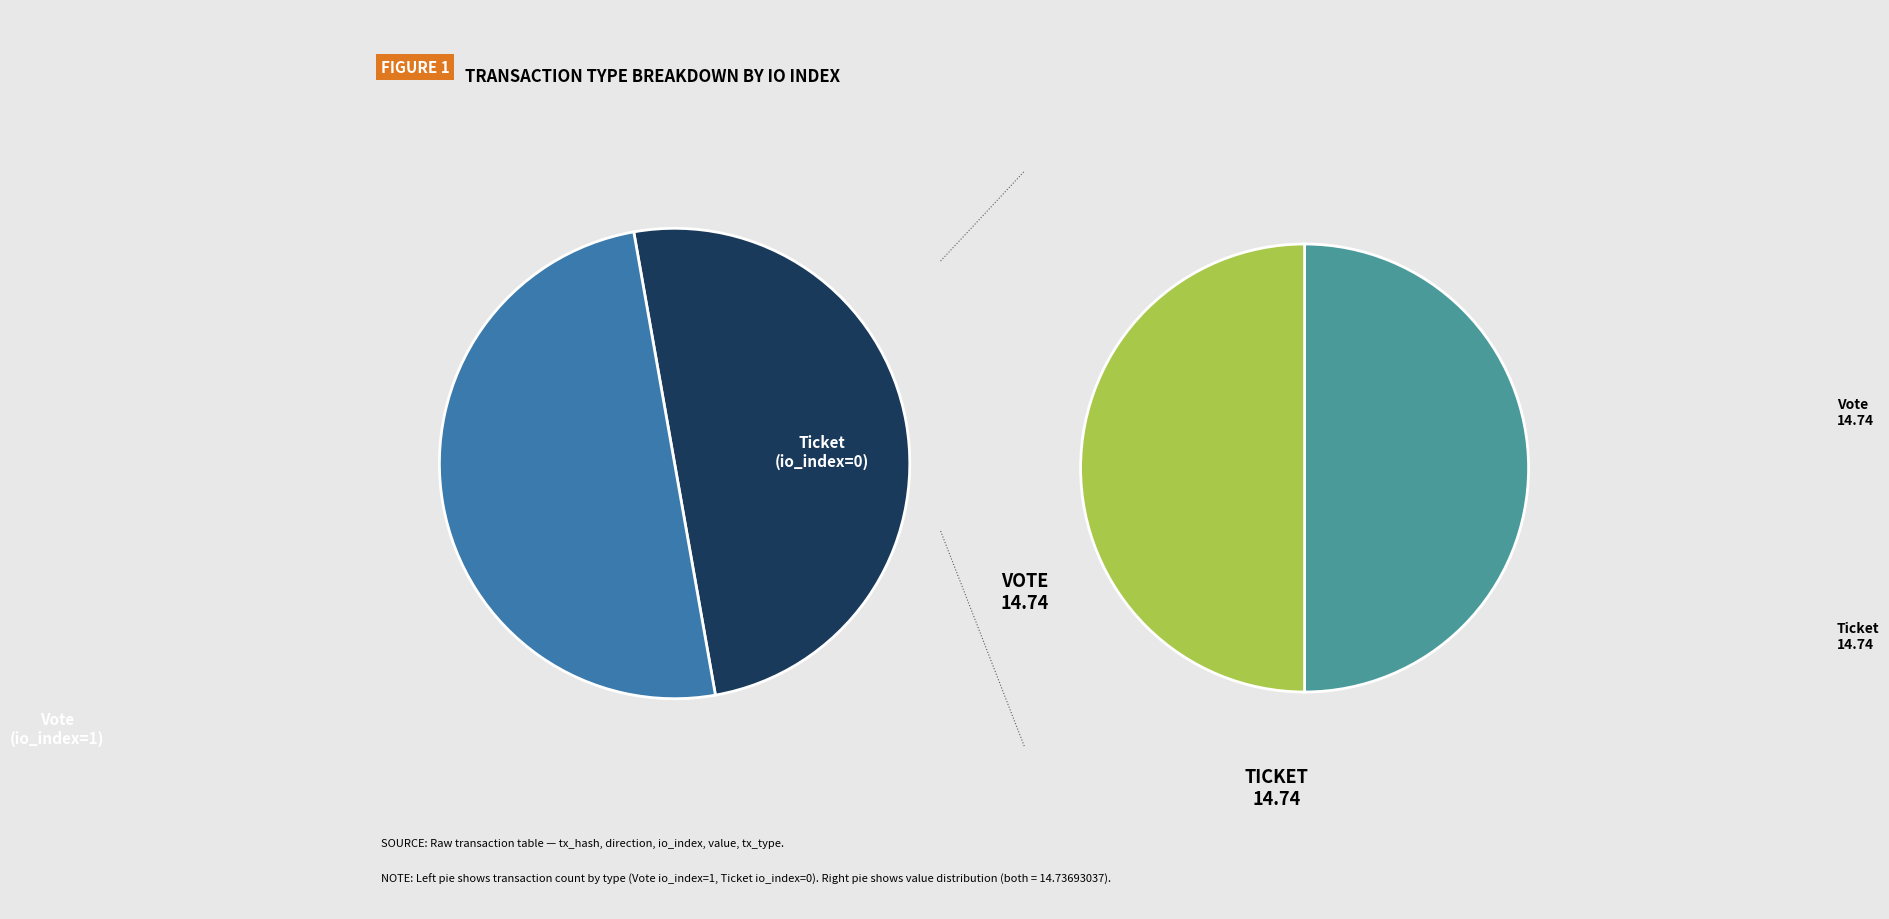

Rank the categories by value from lowest to highest.

Ticket, Vote